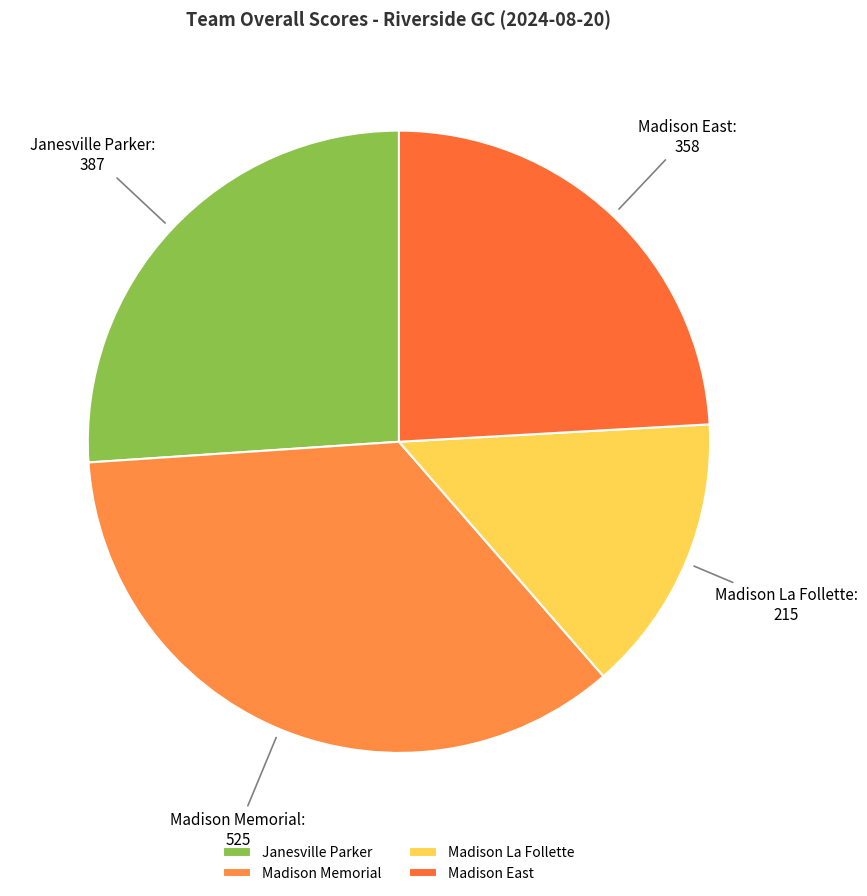

Combined, do Madison East and Madison La Follette account for over 50%?

No